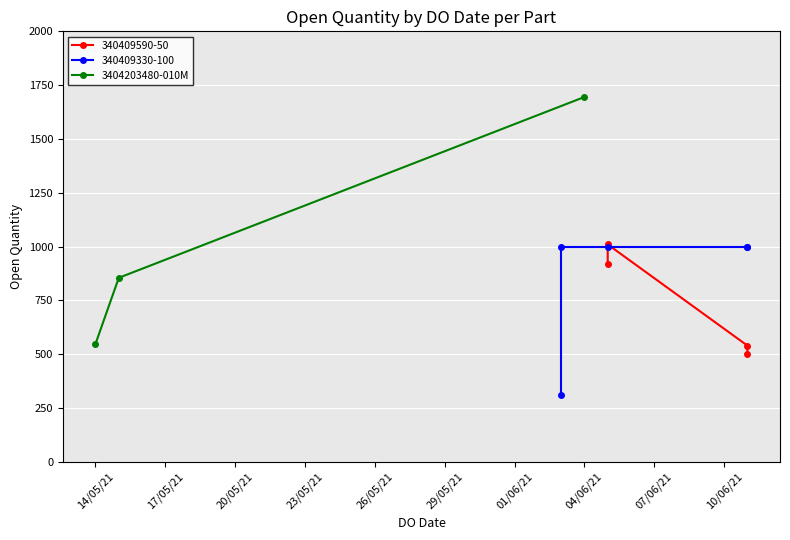

What is the minimum value for 3404203480-010M?

548